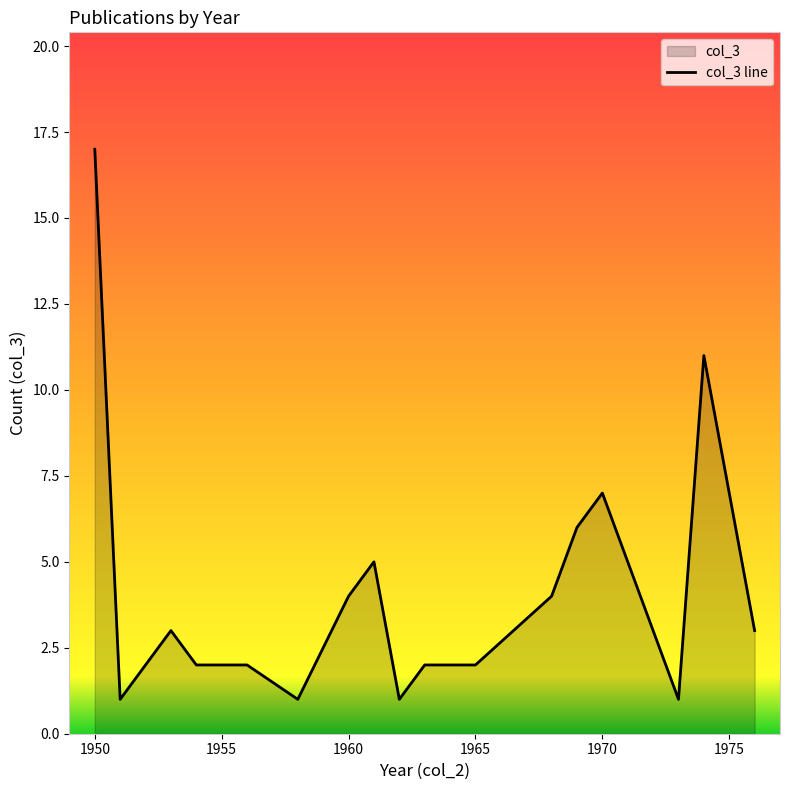

What is the difference between the maximum and minimum values?

16